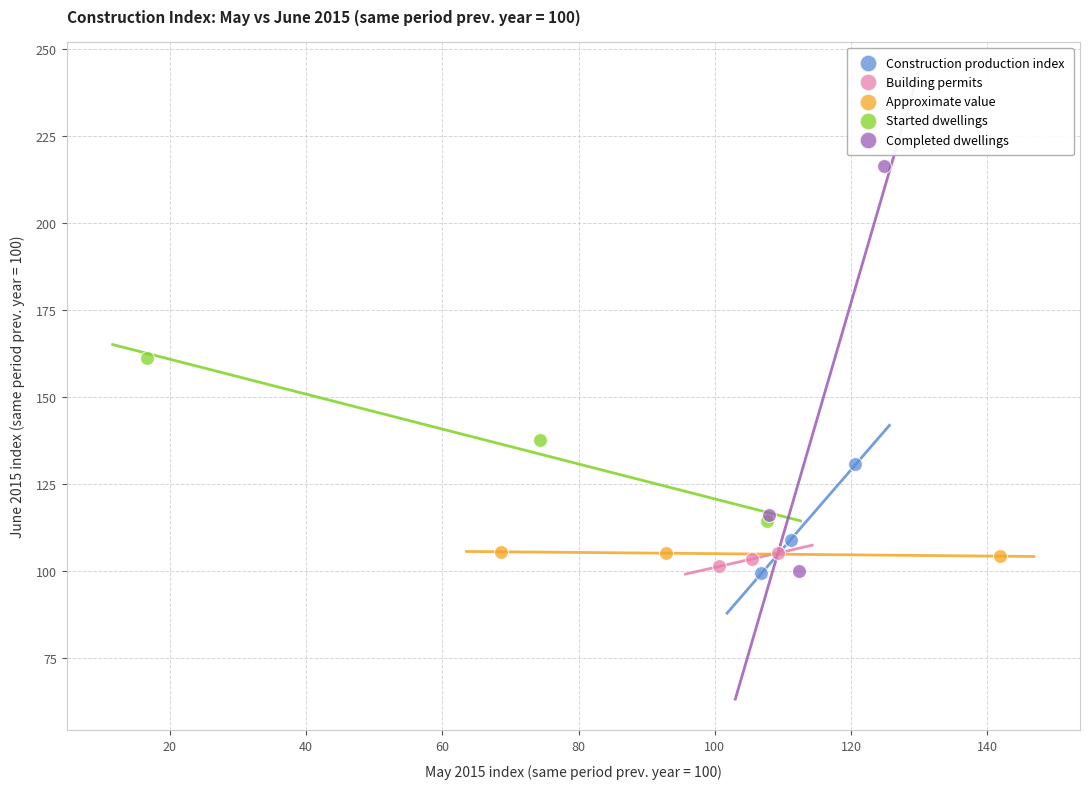

Which series reaches the maximum Y coordinate?

Completed dwellings